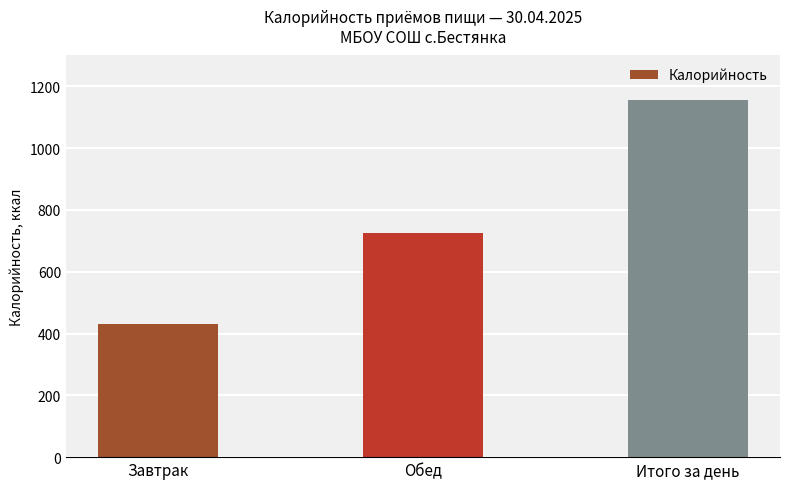

The chart shows a value of 191.3 at Завтрак. True or false?

False